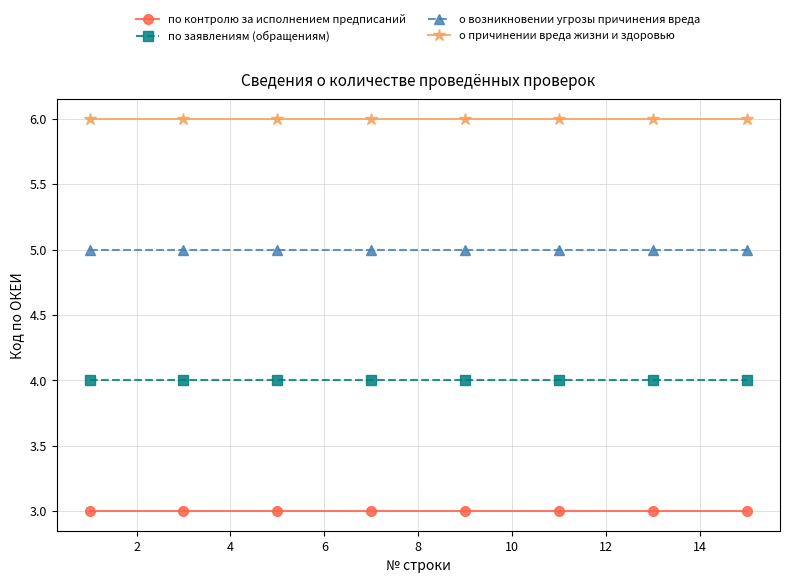

True or false: по контролю за исполнением предписаний and о возникновении угрозы причинения вреда cross at least once.

False